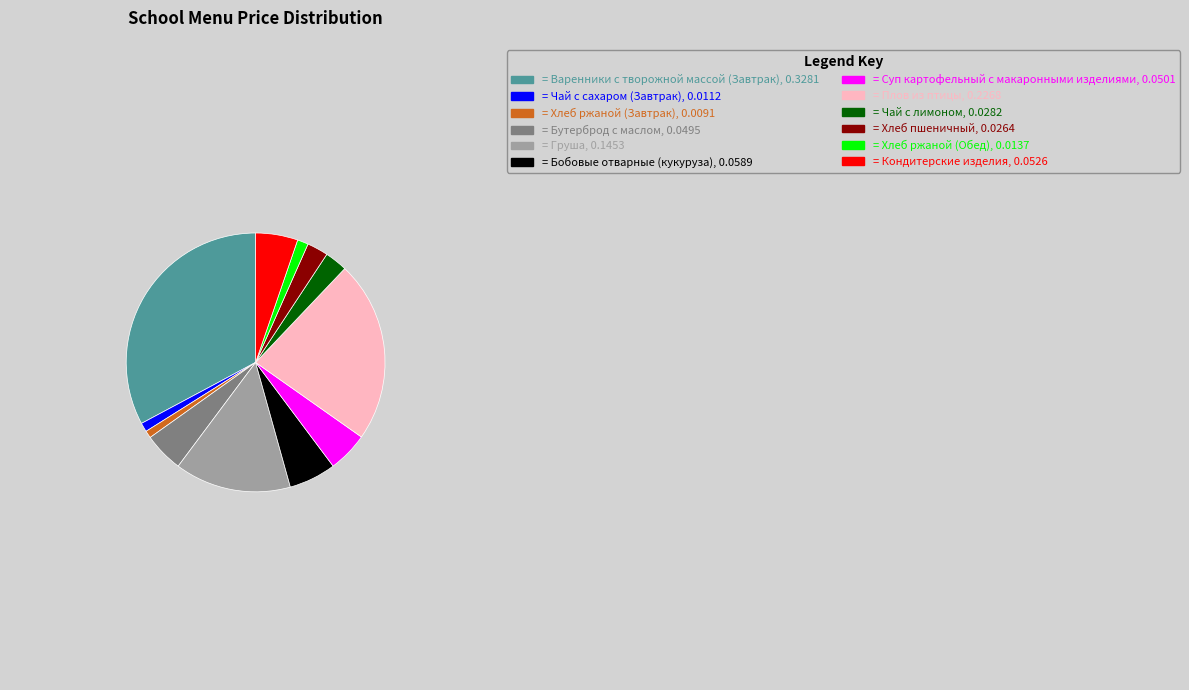

Does any single category account for the majority?

No